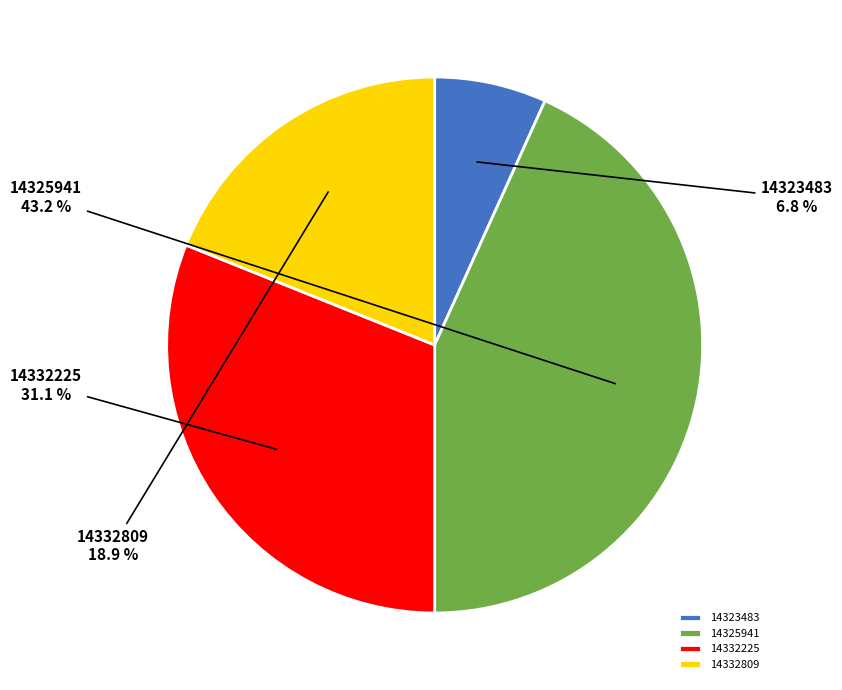

How many segments does this pie chart have?

4